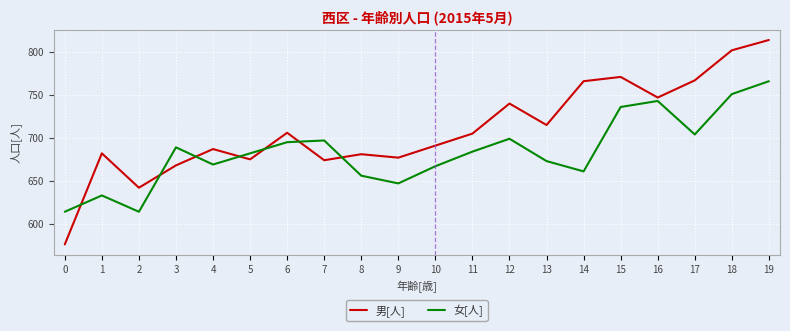

The value of 女[人] at 1 is 633. True or false?

True